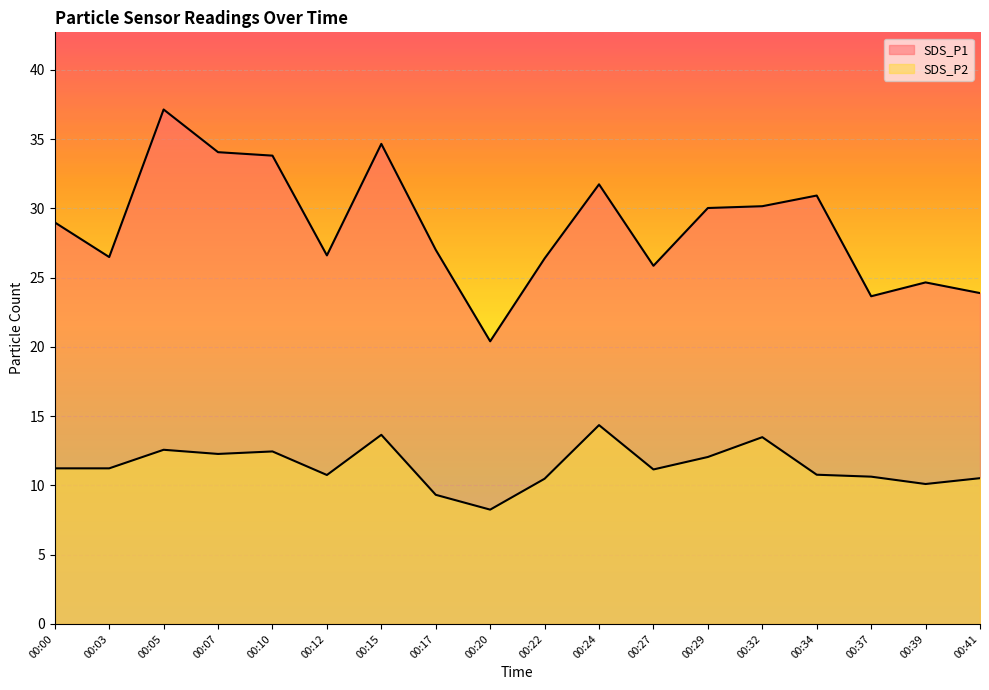

Reading left to right, what are all the values shown in this chart?

SDS_P1: 29.0	26.5	37.1	34.0	33.8	26.6	34.6	27.0	20.4	26.4	31.7	25.9	30.0	30.1	30.9	23.6	24.6	23.9
SDS_P2: 11.2	11.2	12.6	12.3	12.4	10.8	13.7	9.3	8.2	10.5	14.3	11.2	12.1	13.5	10.8	10.6	10.1	10.5